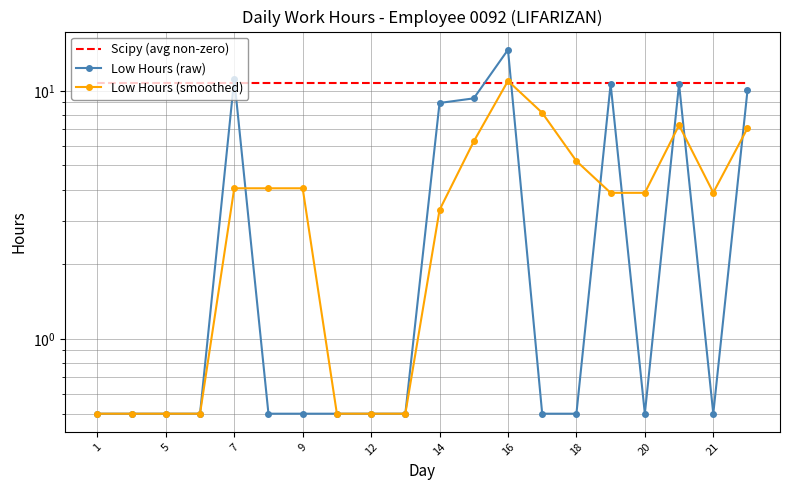

Rank the series by their maximum value, from lowest to highest.

Scipy (avg non-zero), Low Hours (smoothed), Low Hours (raw)